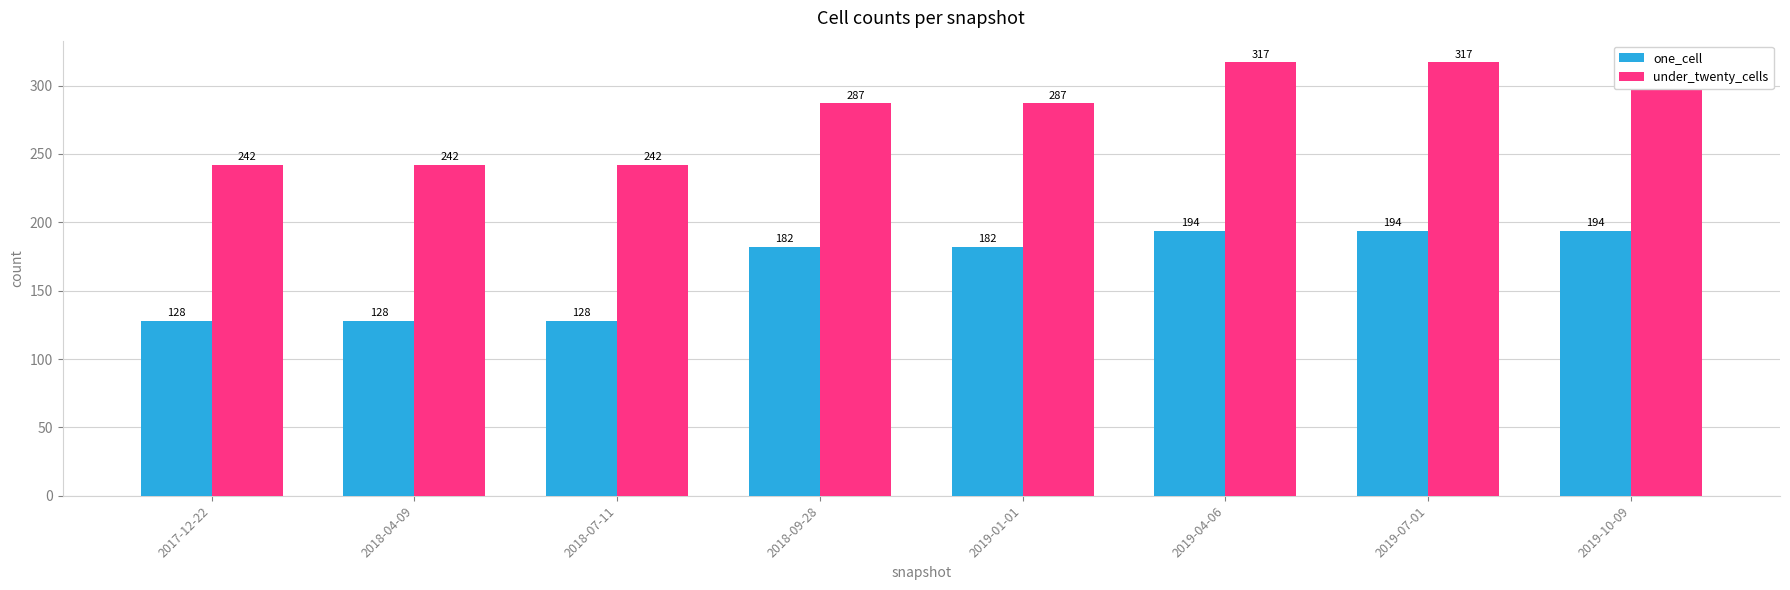

Where is under_twenty_cells nearest to the value 279?

2018-09-28